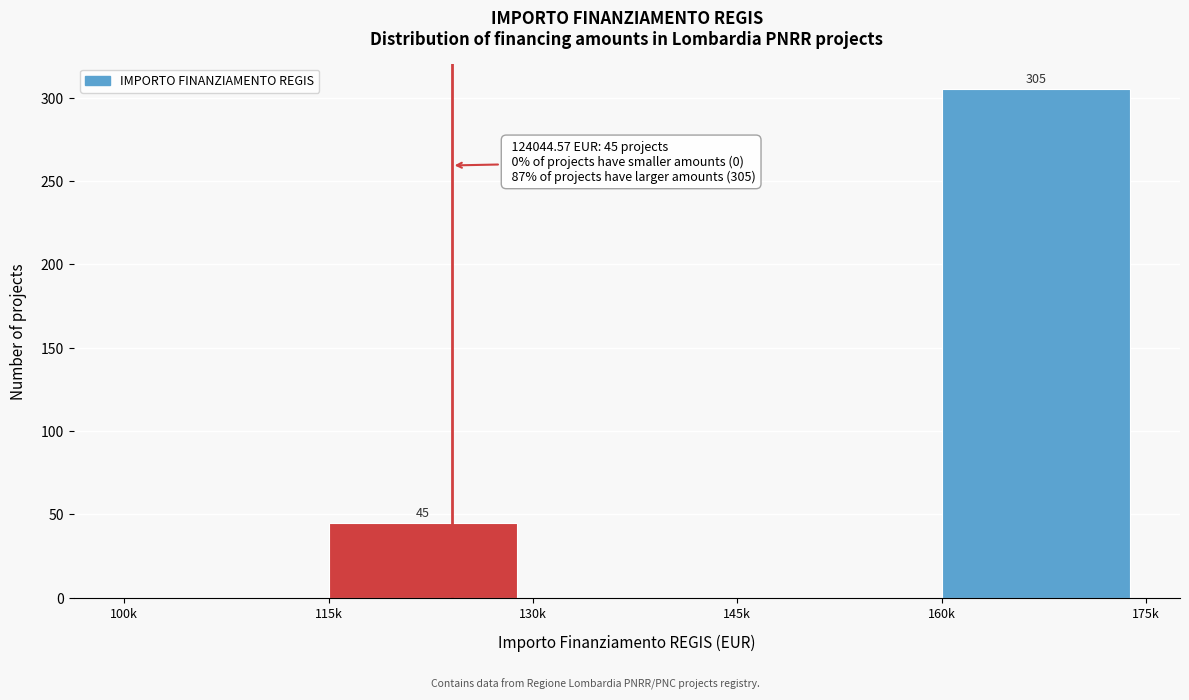

Which label corresponds to the largest value in the chart?

160k